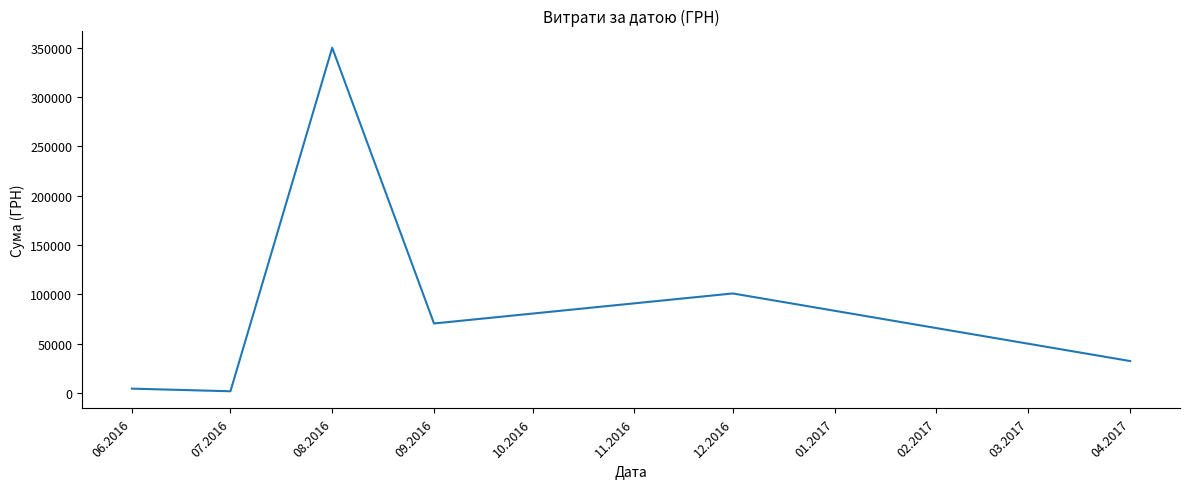

What is the smallest value displayed?

1878.8